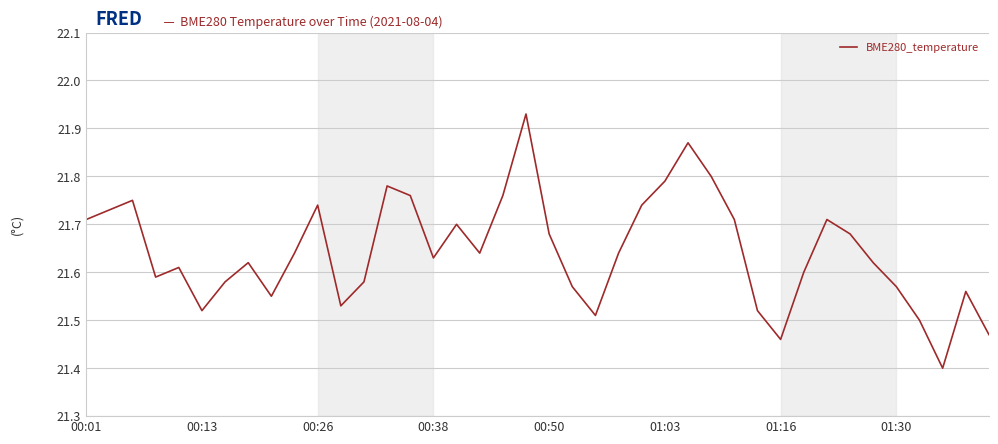

How many lines are shown in the chart?

1